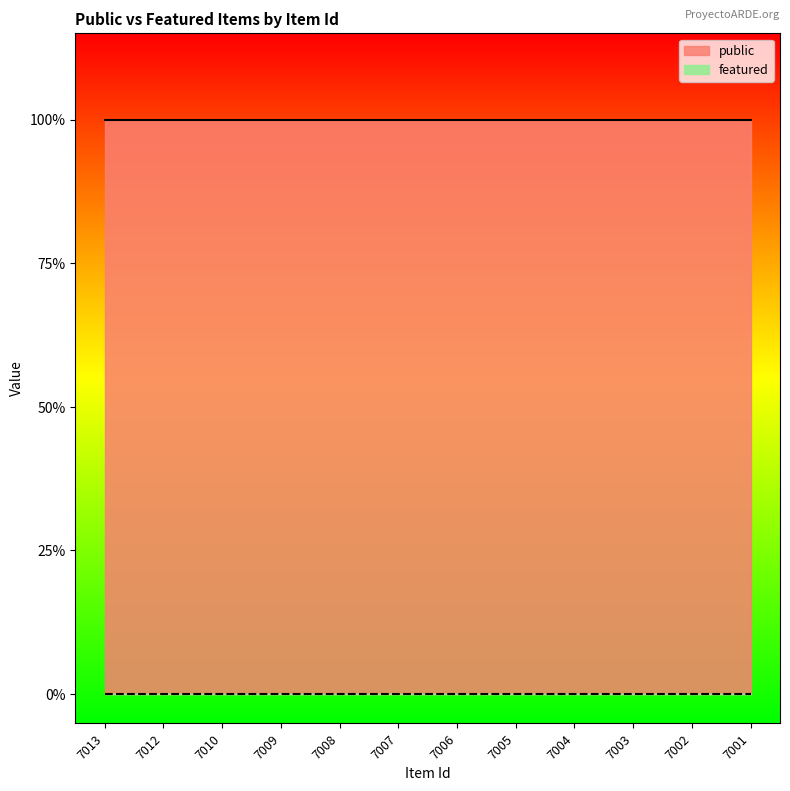

The value of public at 7010 is 1. True or false?

True